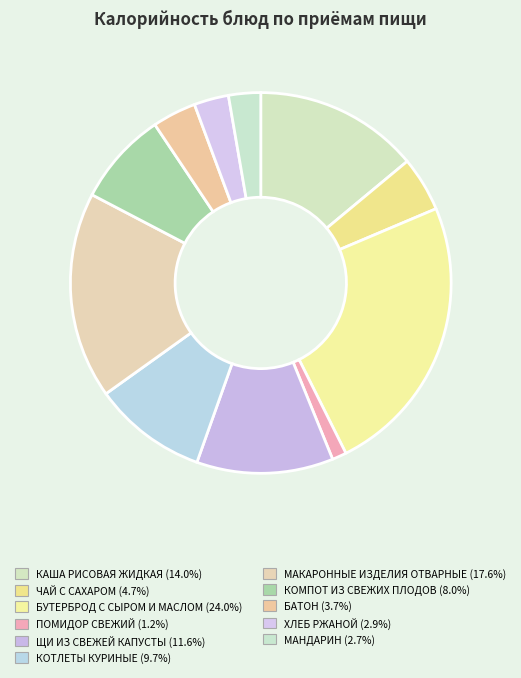

Does any single category account for the majority?

No